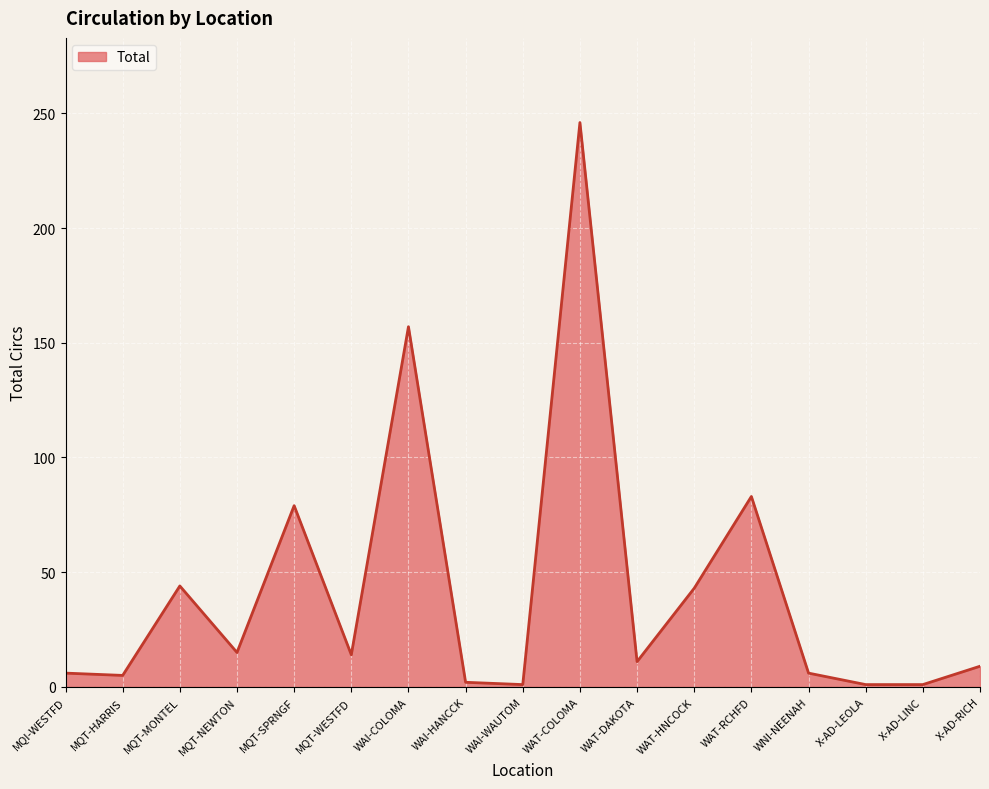

What is the change in value from MQT-SPRNGF to WAT-RCHFD?

+4